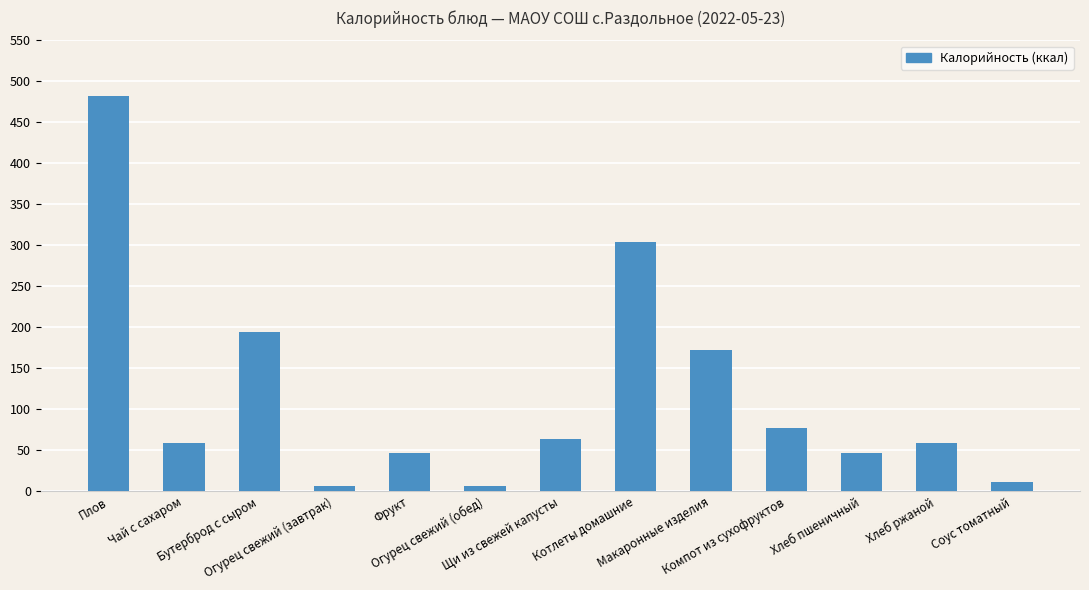

What is the sum of all values?

1528